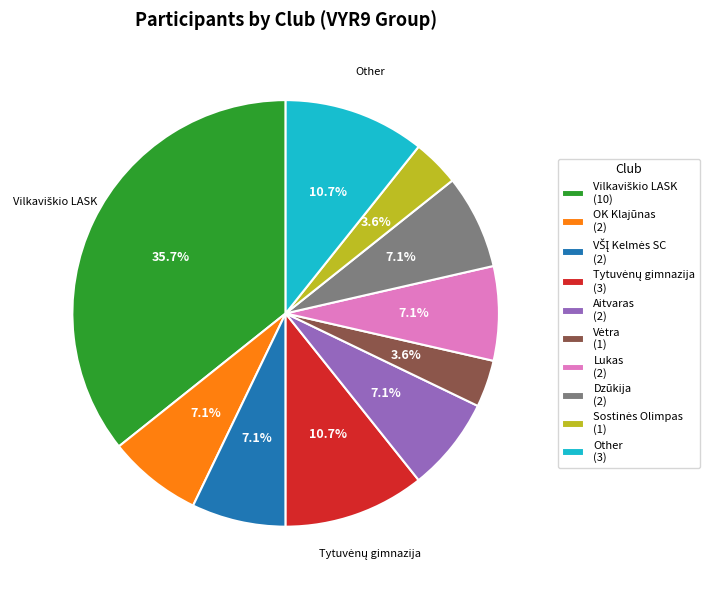

Approximately how many times larger is the value at Aitvaras (2) compared to Lukas (2)?

1.0